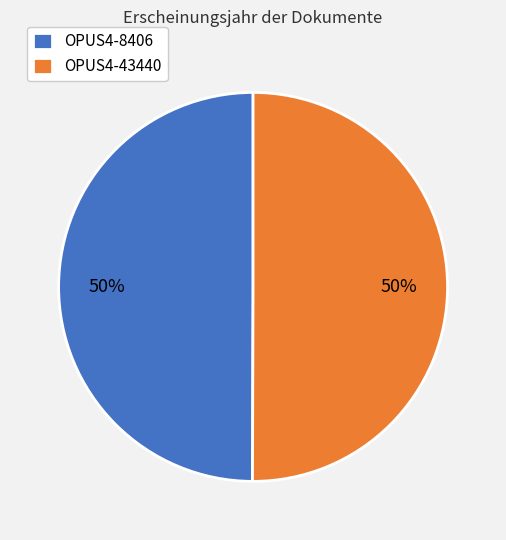

To the nearest percent, what is the combined percentage of OPUS4-43440 and OPUS4-8406?

100%